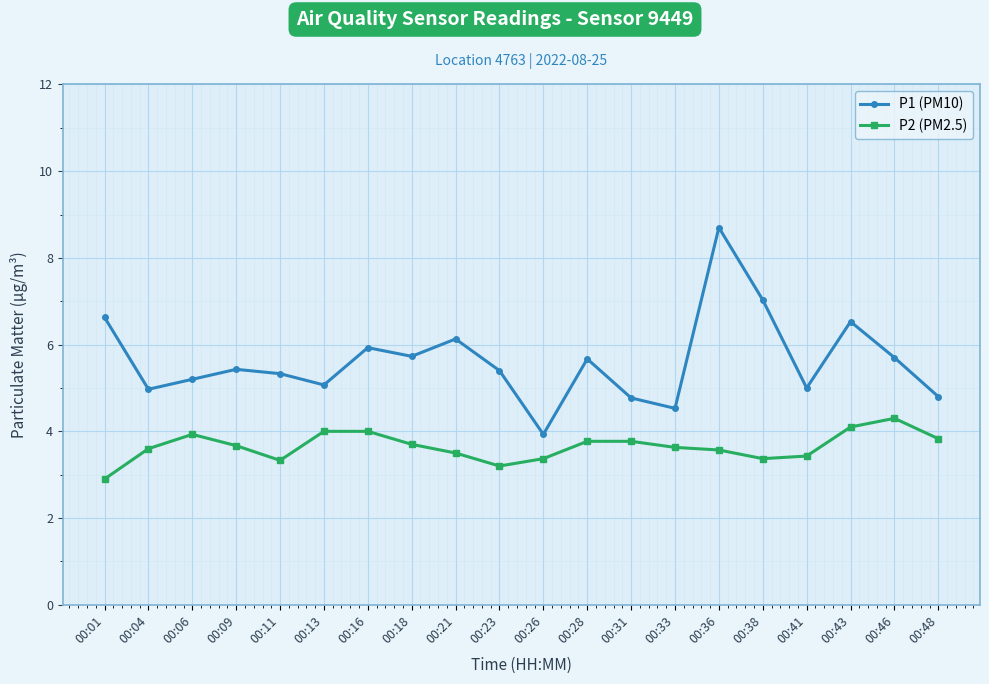

What is the value of the P2 (PM2.5) point at the 6th from the left?

4.0